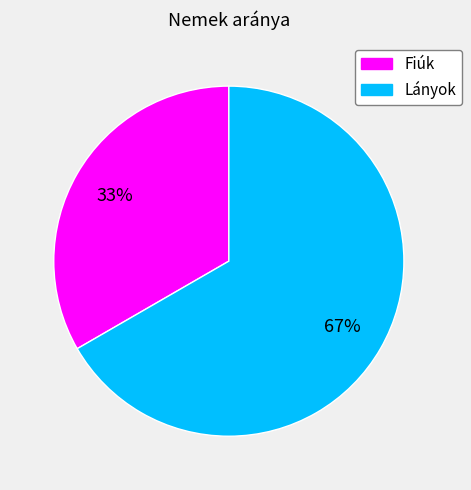

Is it true that Lányok is 67% of the pie?

True